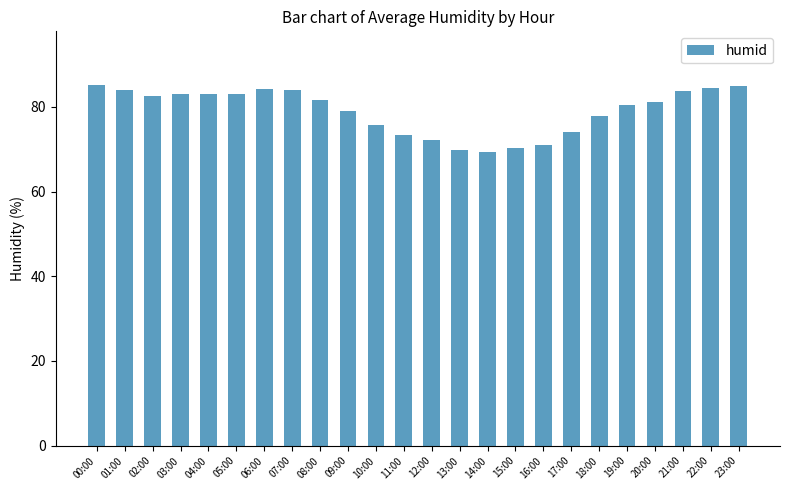

Are the bars horizontal?

No